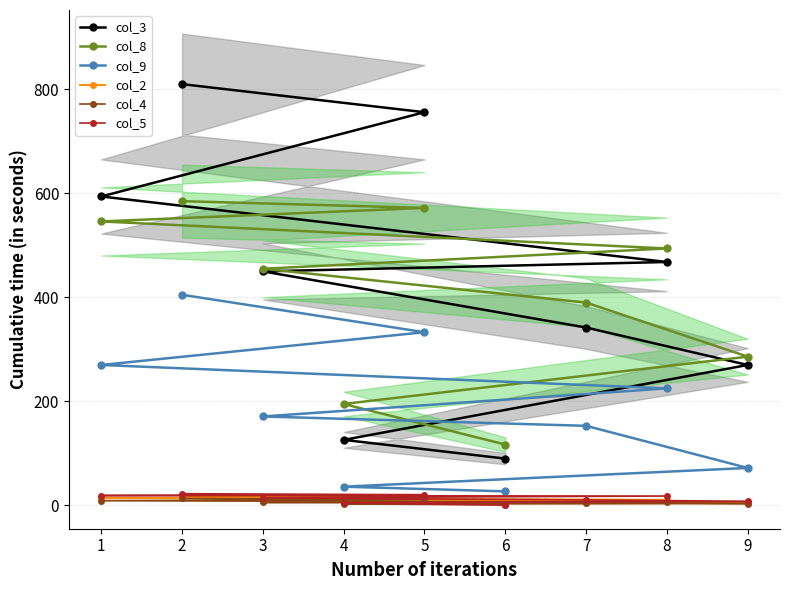

What is the sum of all col_2 values?

83.6